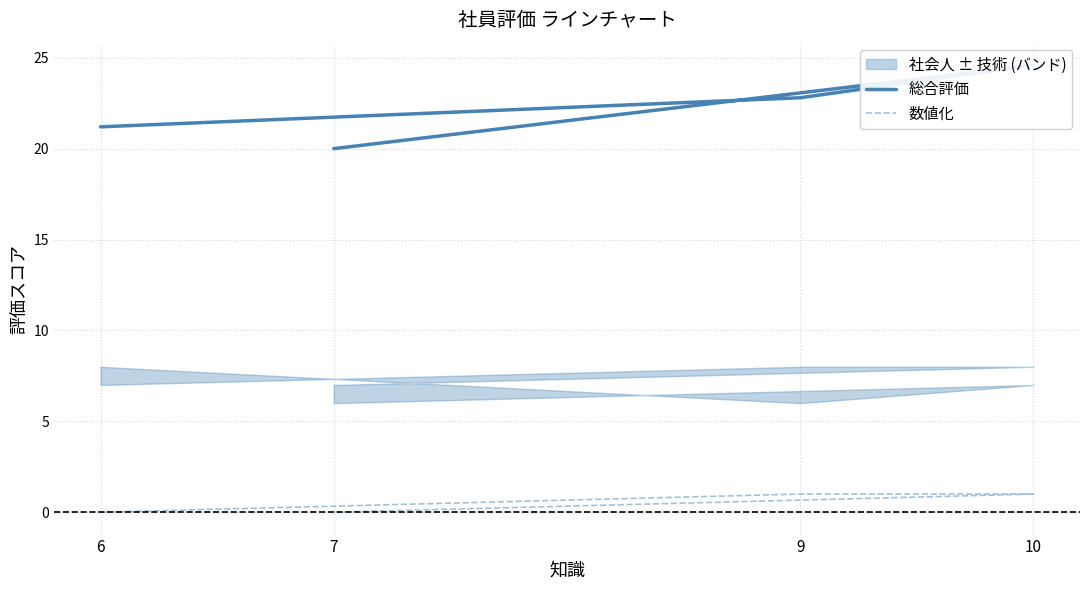

Between 6 and 10, which series saw the biggest shift?

総合評価